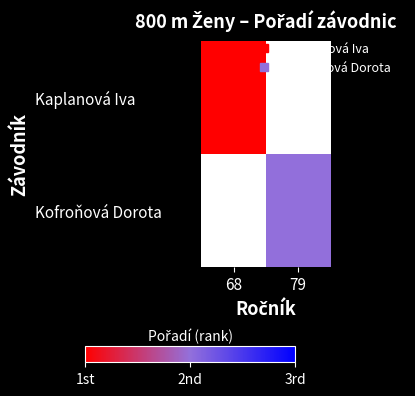

Which category has the highest value in the Kaplanová Iva series?

68